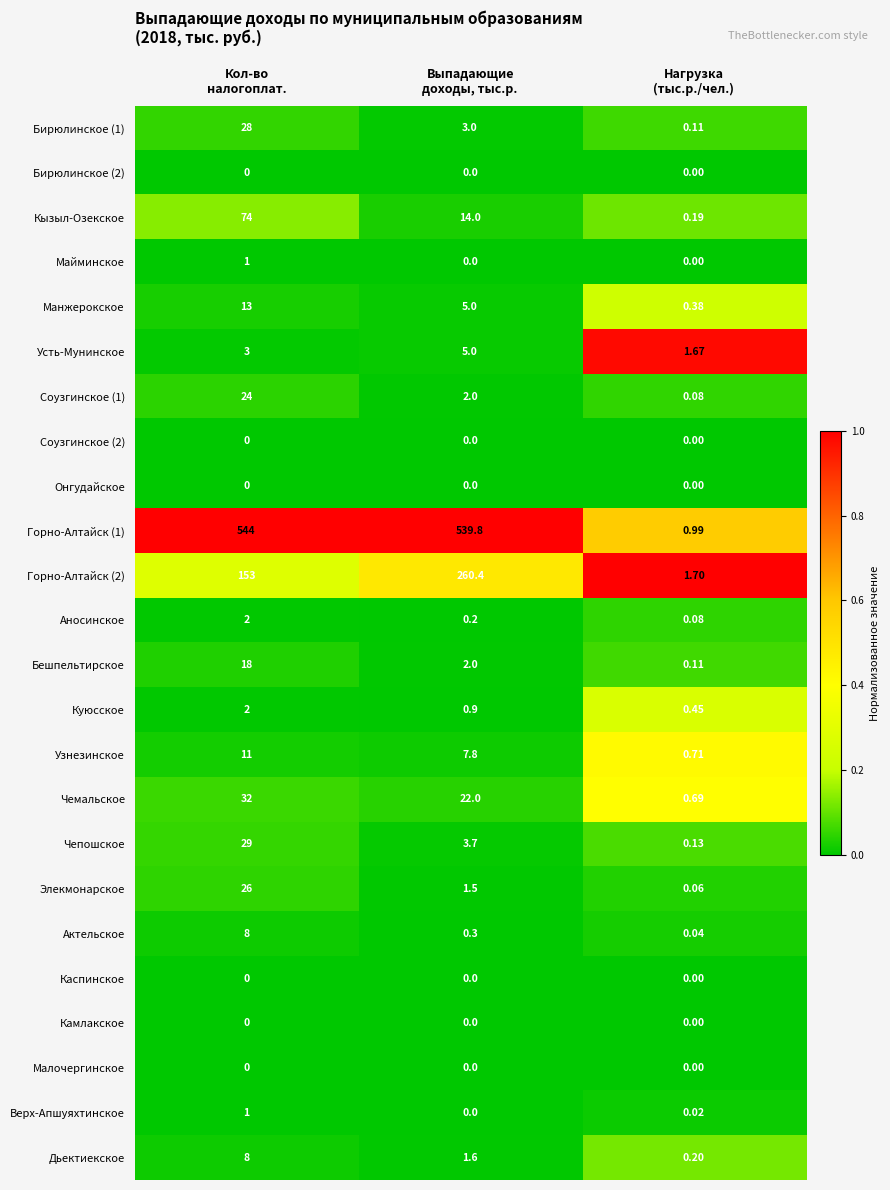

Count the number of data series in this chart.

24